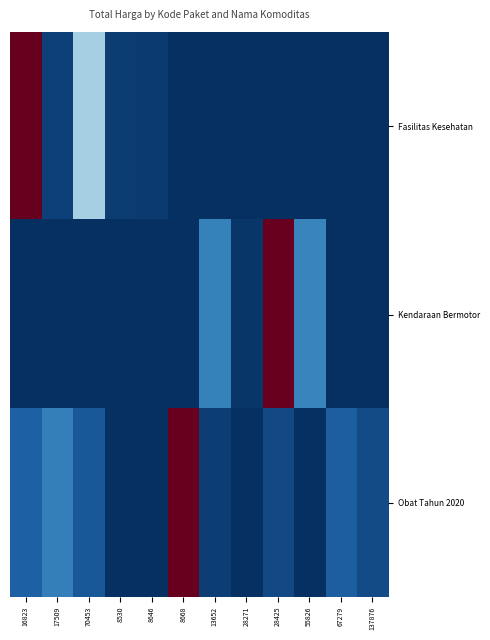

Reading left to right, what are all the values shown in this chart?

Fasilitas Kesehatan: 16823=1.0	17509=0.0	70453=0.3	8530=0.0	8646=0.0	8668=0.0	13652=0.0	28271=0.0	28425=0.0	55826=0.0	67279=0.0	137876=0.0
Kendaraan Bermotor: 16823=0.0	17509=0.0	70453=0.0	8530=0.0	8646=0.0	8668=0.0	13652=0.2	28271=0.0	28425=1.0	55826=0.2	67279=0.0	137876=0.0
Obat Tahun 2020: 16823=0.1	17509=0.2	70453=0.1	8530=0.0	8646=0.0	8668=1.0	13652=0.0	28271=0.0	28425=0.0	55826=0.0	67279=0.1	137876=0.1